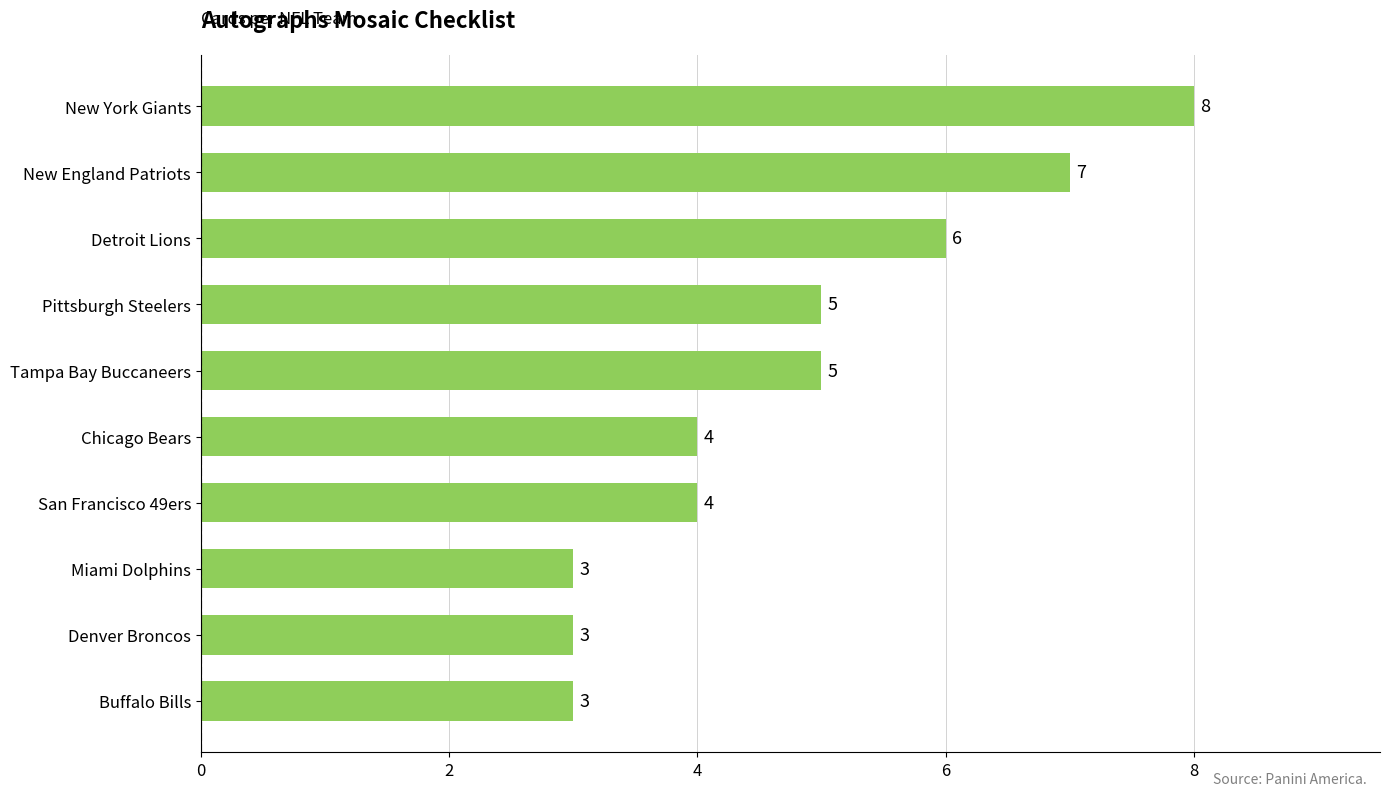

The value at San Francisco 49ers is 4. True or false?

True